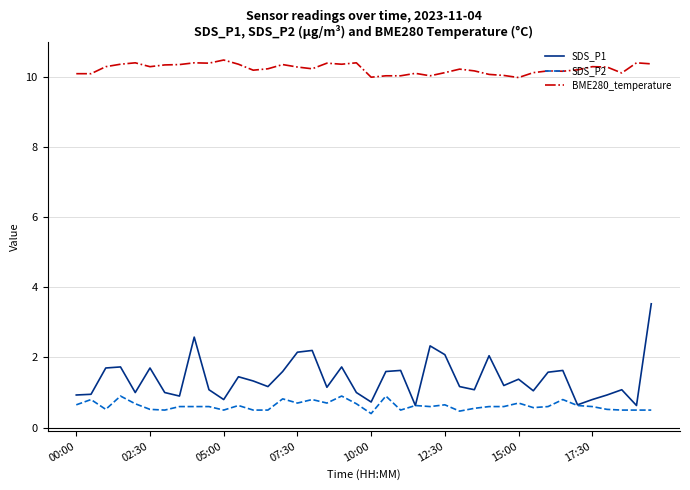

What is the minimum value shown in the chart?

0.4